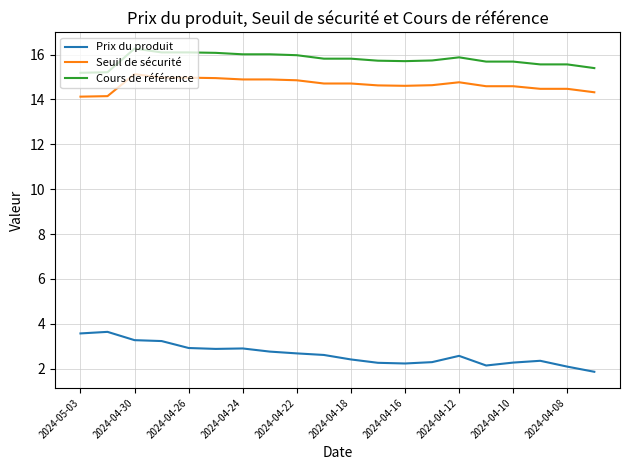

True or false: Cours de référence and Seuil de sécurité cross at least once.

False